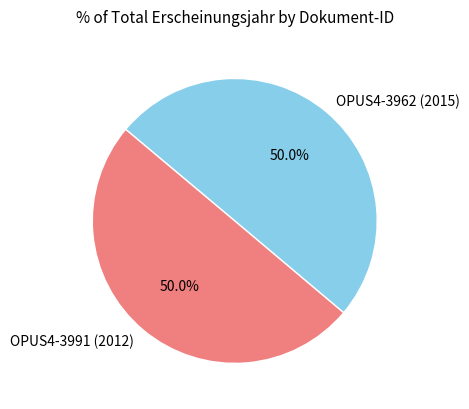

Do OPUS4-3962 (2015) and OPUS4-3991 (2012) together represent more than half of the pie?

Yes